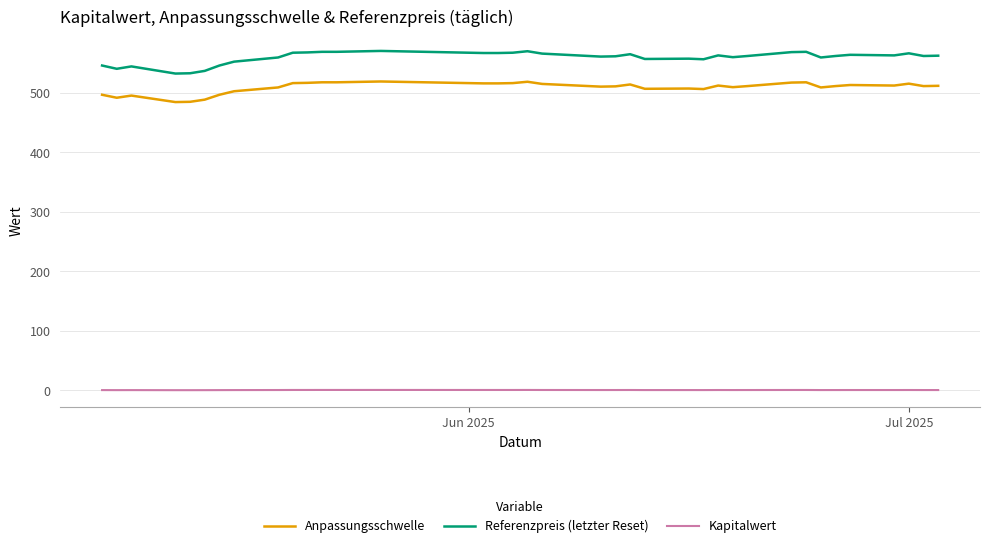

Which series has the widest spread of values?

Referenzpreis (letzter Reset)